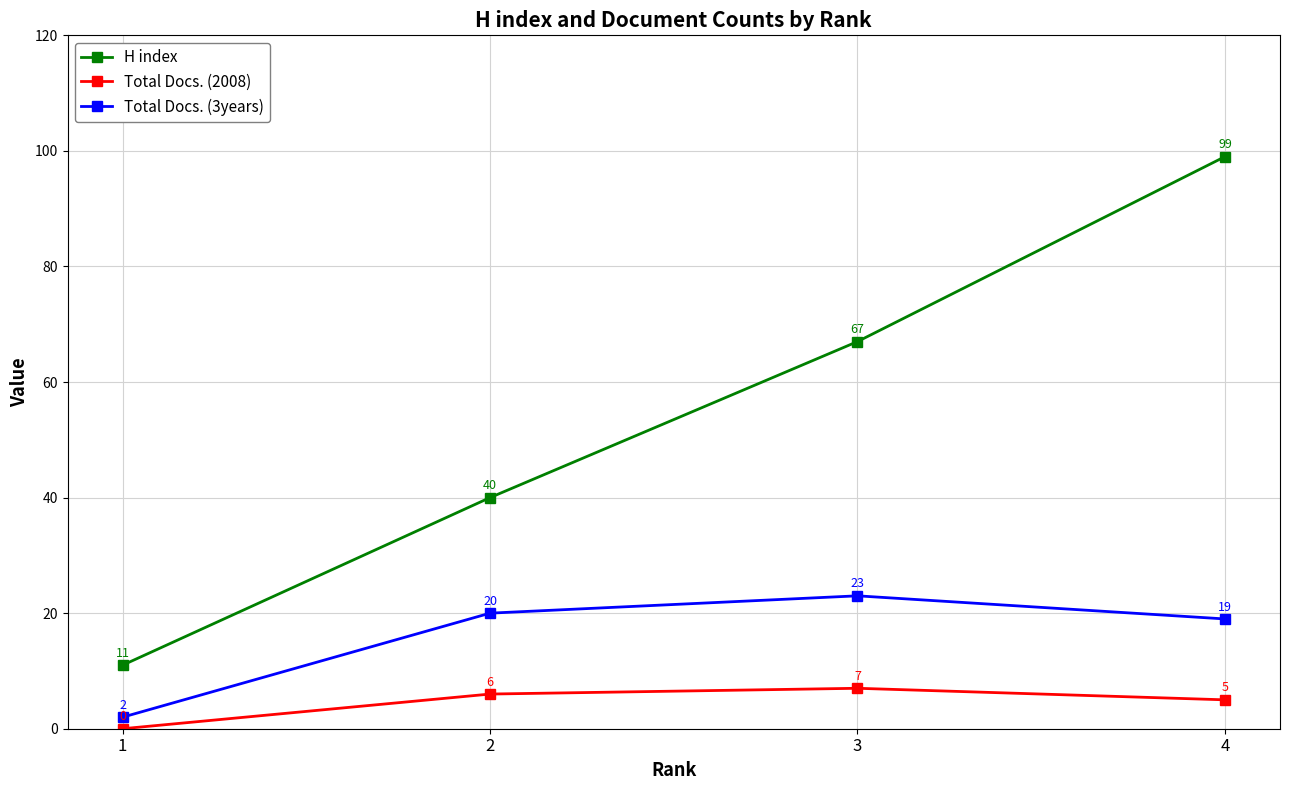

At which label does H index reach its minimum?

1